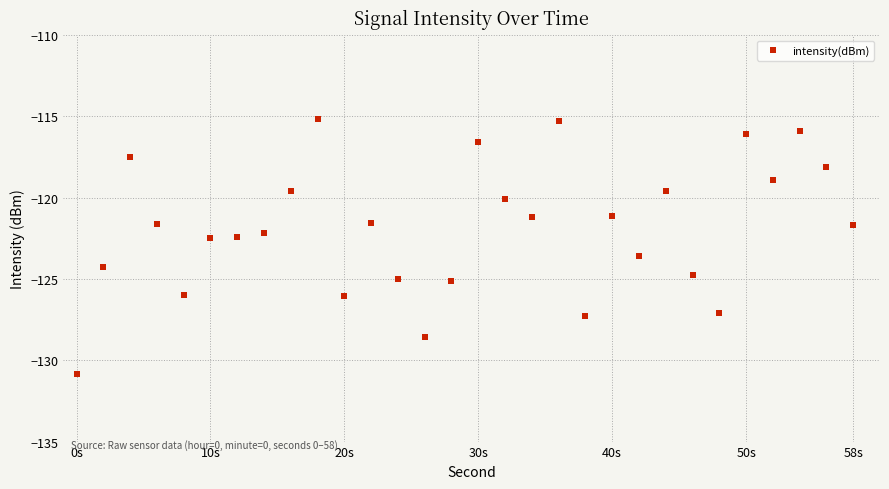

What is the sum of all values?

-3655.6